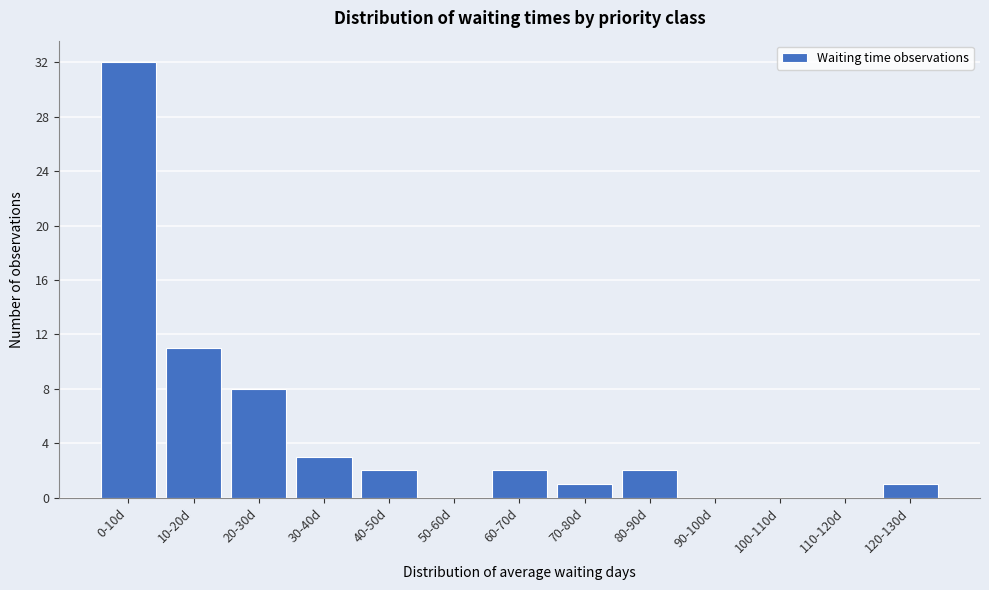

Reading left to right, list all the values displayed in this chart.

0-10d=32	10-20d=11	20-30d=8	30-40d=3	40-50d=2	50-60d=0	60-70d=2	70-80d=1	80-90d=2	90-100d=0	100-110d=0	110-120d=0	120-130d=1